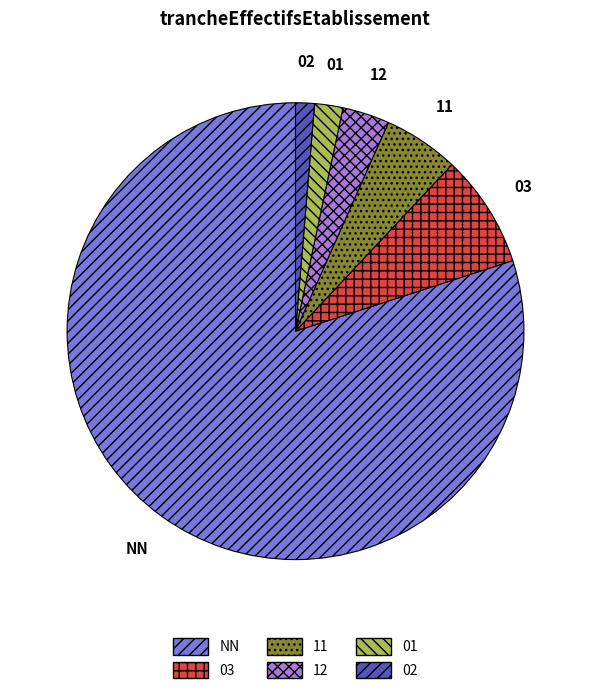

Is it true that 01 is 2% of the pie?

True